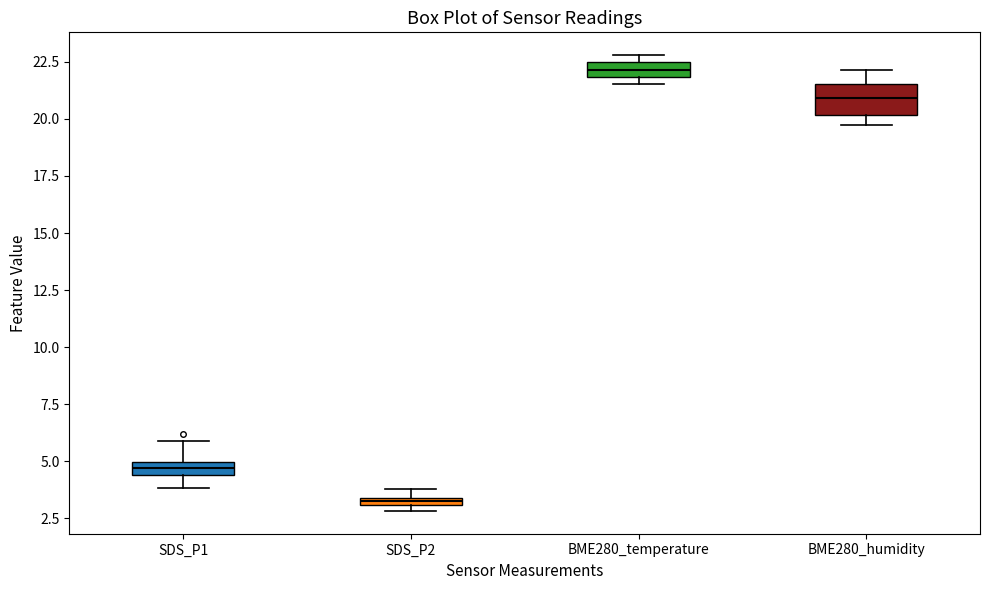

Which box's median line is the highest?

BME280_temperature